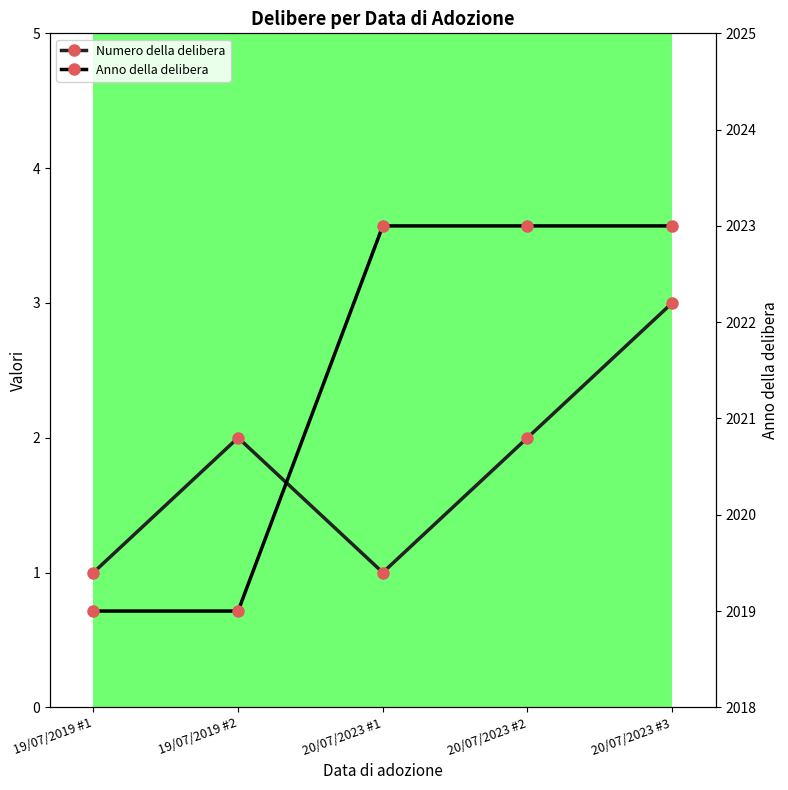

Reading right to left, list all the values displayed in this chart.

Numero della delibera: 20/07/2023 #3=3	20/07/2023 #2=2	20/07/2023 #1=1	19/07/2019 #2=2	19/07/2019 #1=1
Anno della delibera: 20/07/2023 #3=2023	20/07/2023 #2=2023	20/07/2023 #1=2023	19/07/2019 #2=2019	19/07/2019 #1=2019